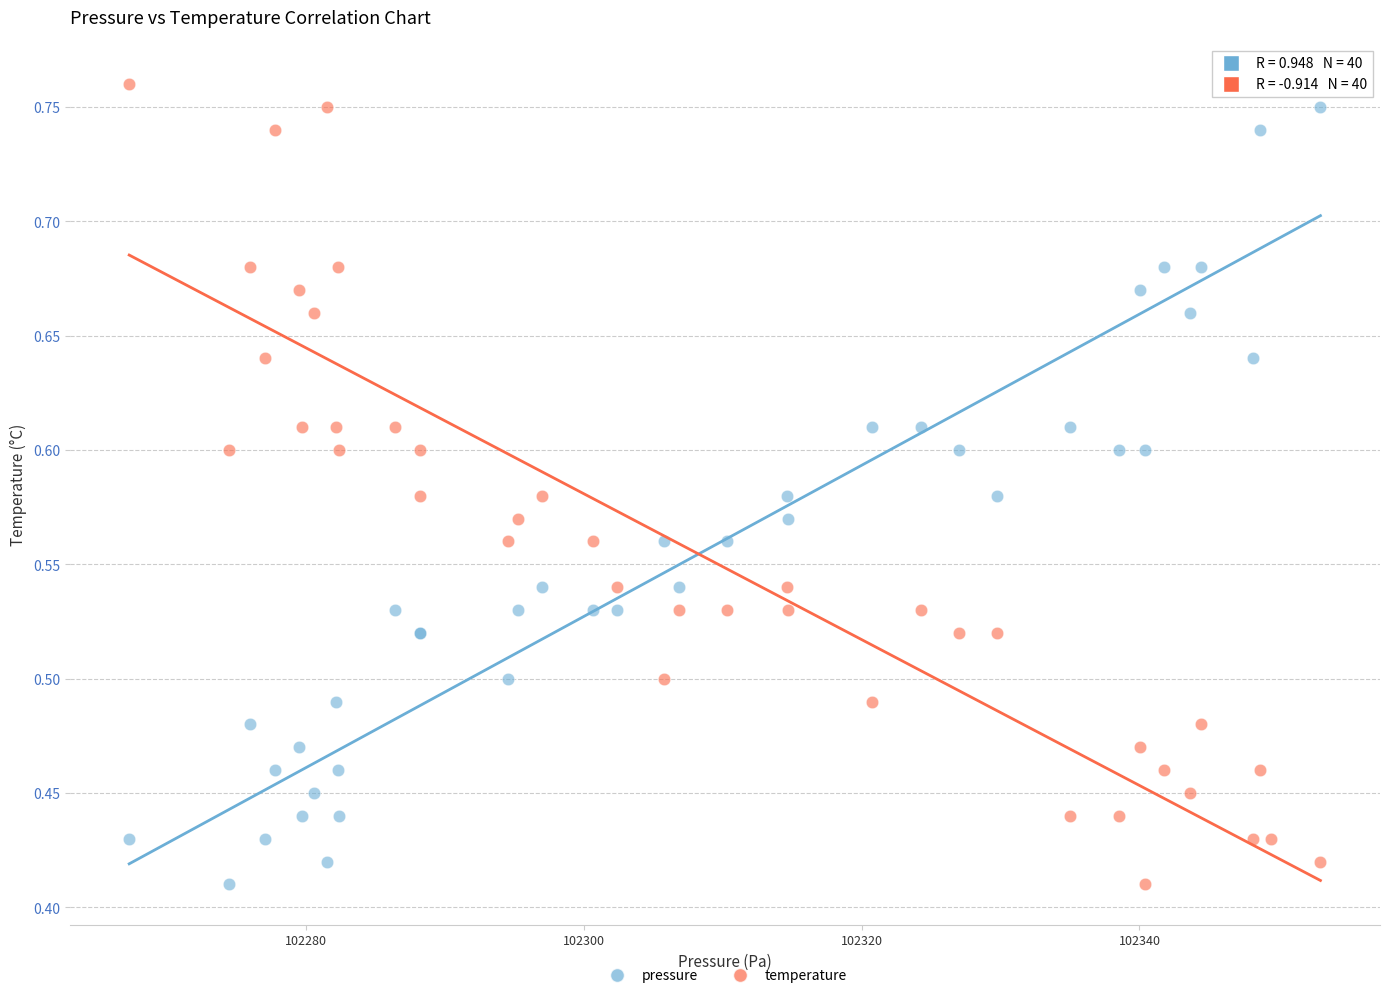

What are all the series names shown in the legend?

pressure, temperature